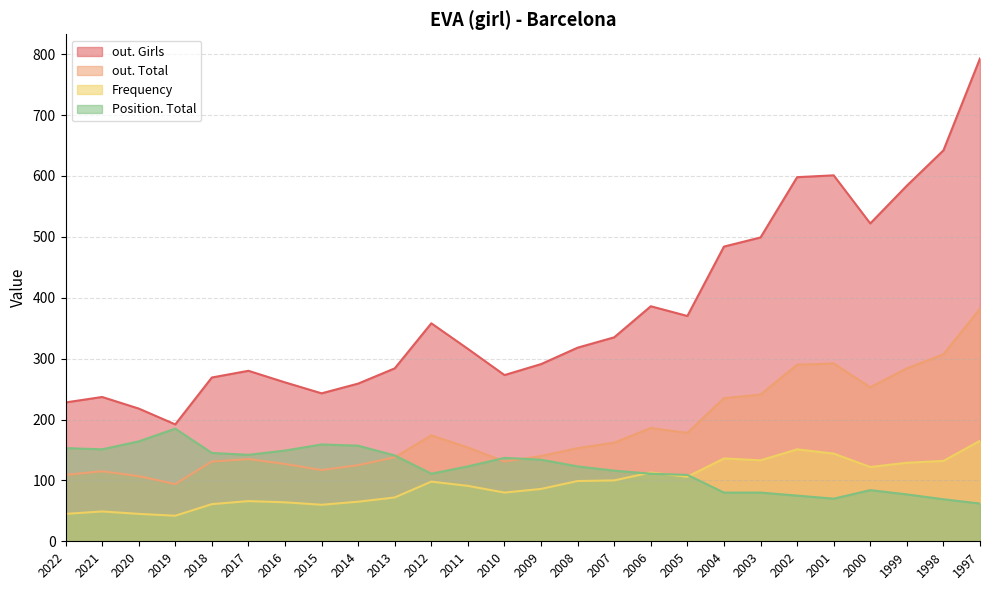

What is the sum of the out. Girls values at 2016 and 2015?

504